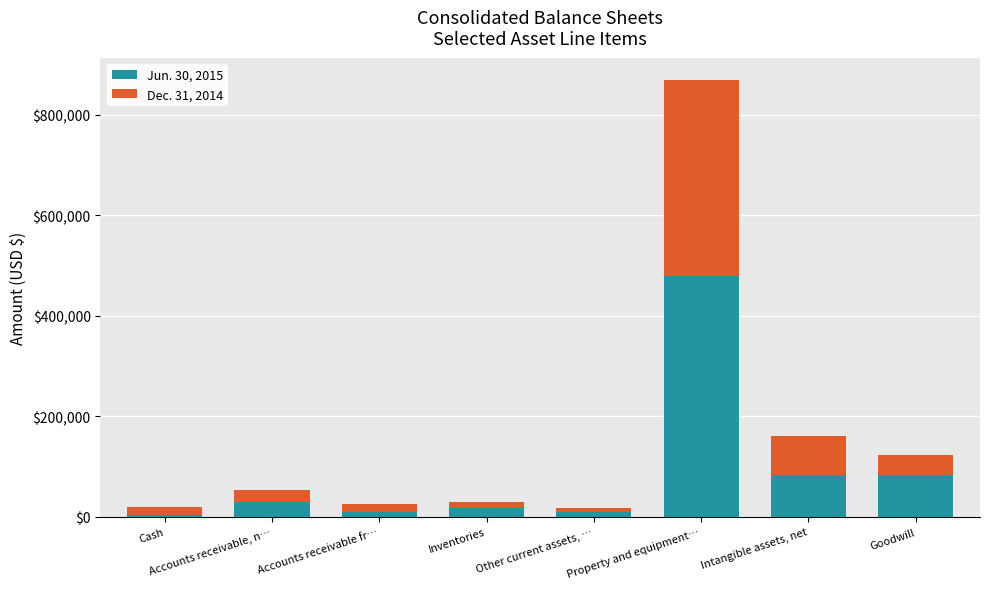

At which category is the sum across all series the highest?

Property and equipment…